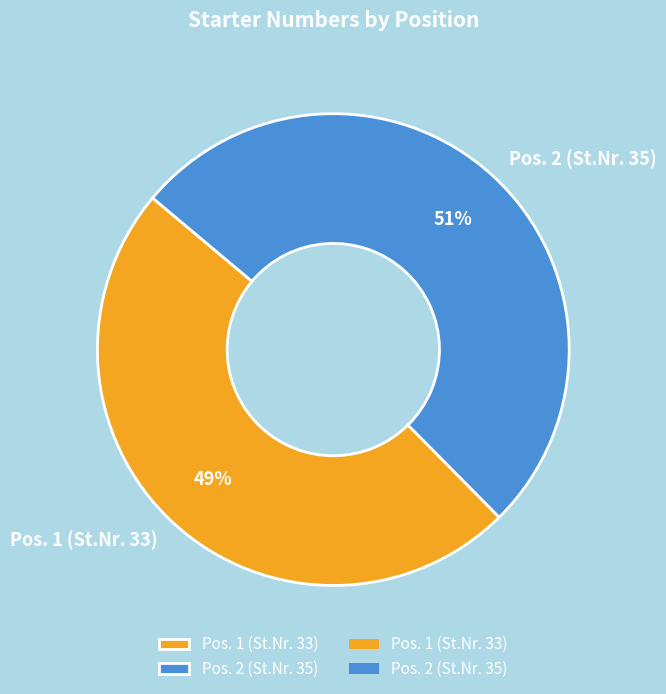

Which category has the biggest portion of the pie?

Pos. 2 (St.Nr. 35)